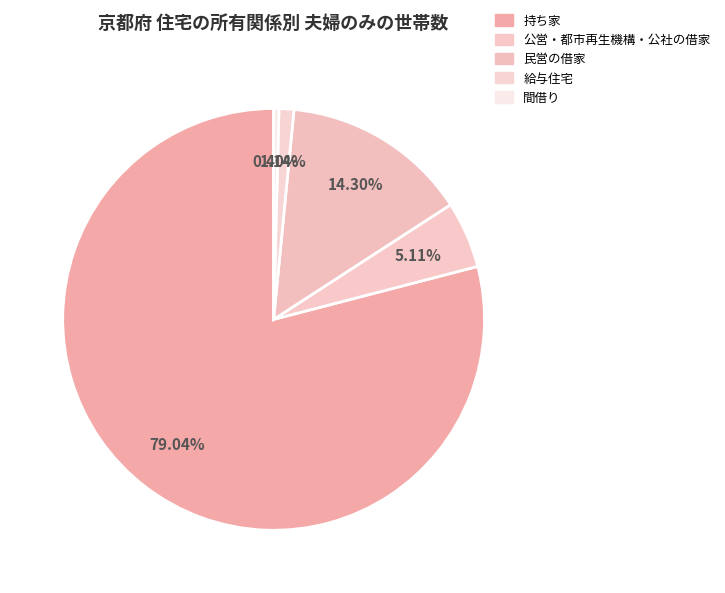

Is it true that 持ち家 is 79% of the pie?

True